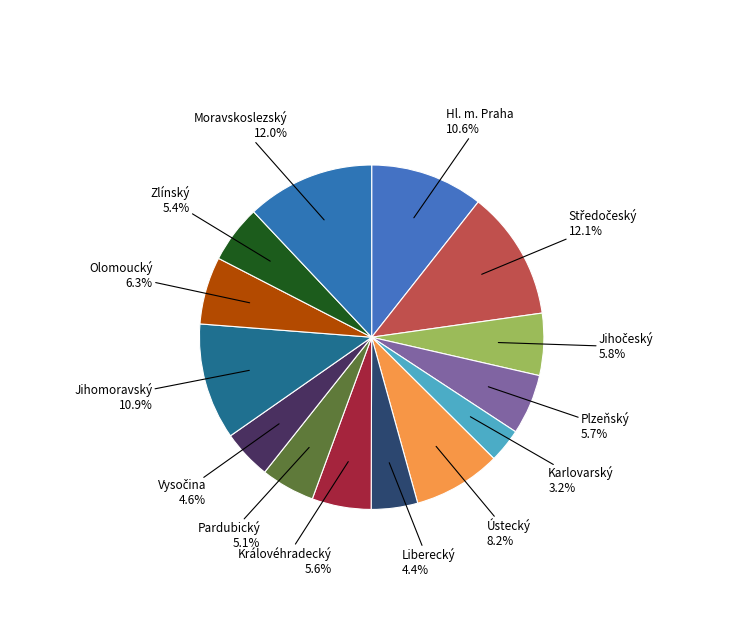

Which slice is the smallest?

Karlovarský